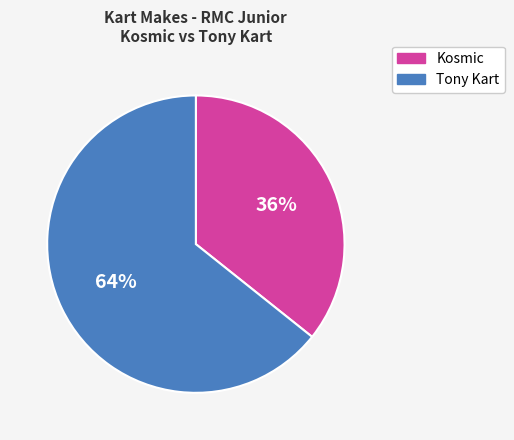

True or false: Tony Kart accounts for 64% of the total.

True